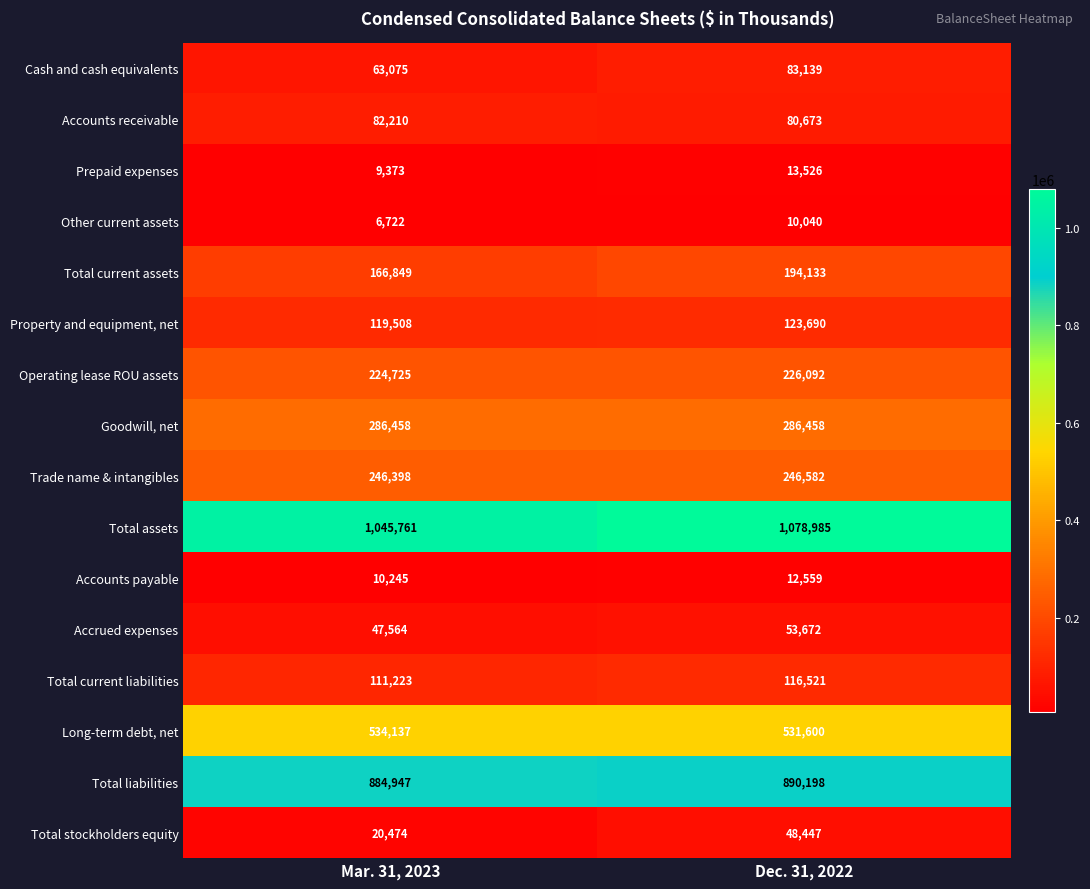

Where is Prepaid expenses nearest to the value 11449?

Mar. 31, 2023